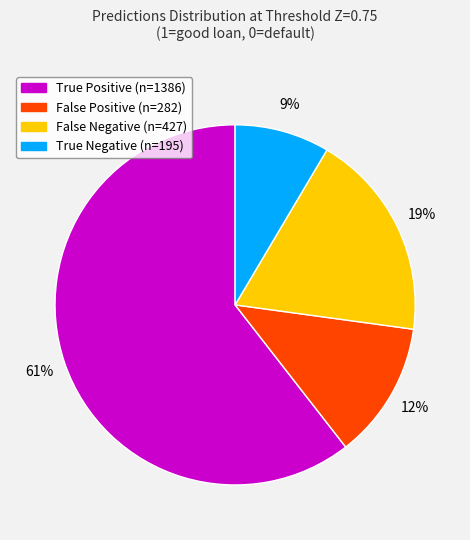

To the nearest percent, what is the average slice percentage?

25%